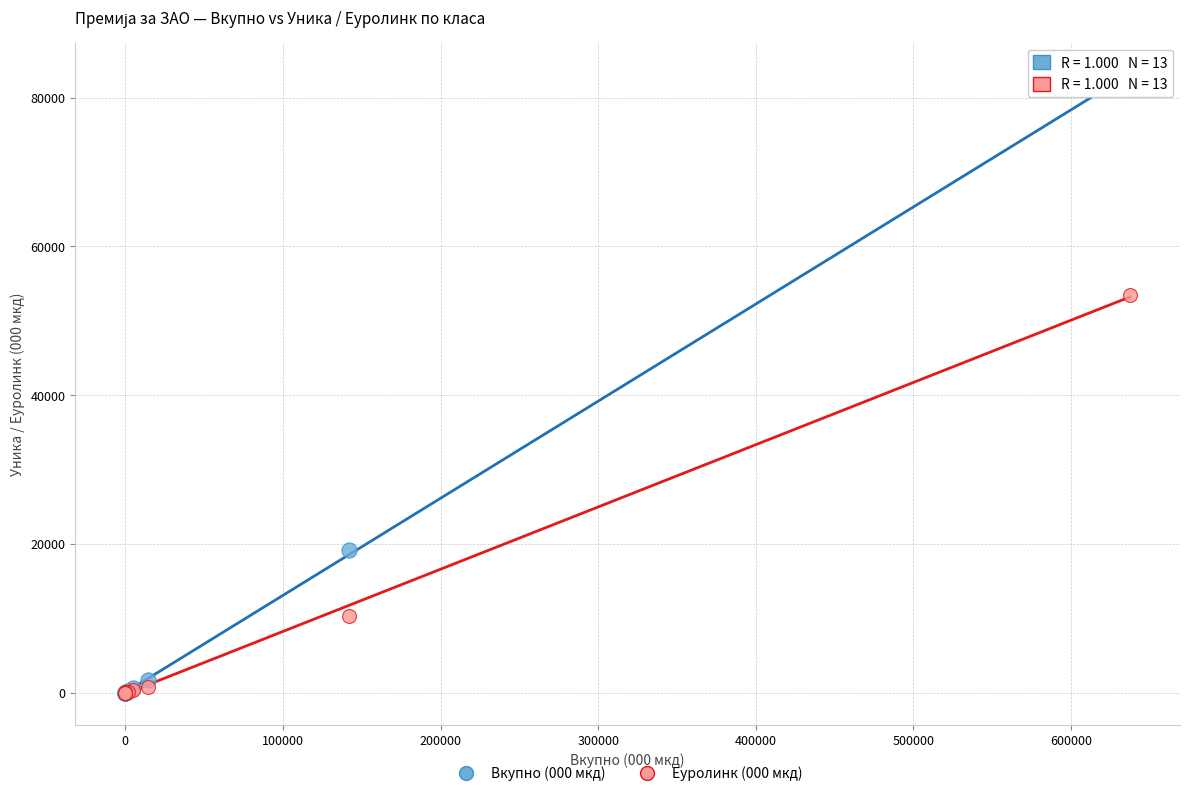

Which series has the widest spread of Y values?

Вкупно (000 мкд)